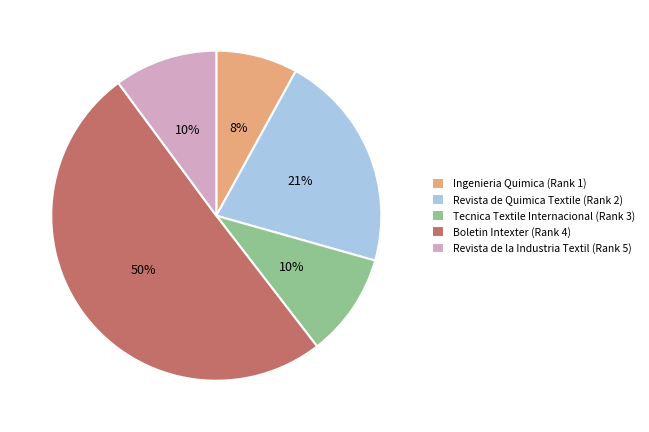

Which category accounts for the majority?

Boletin Intexter (Rank 4)